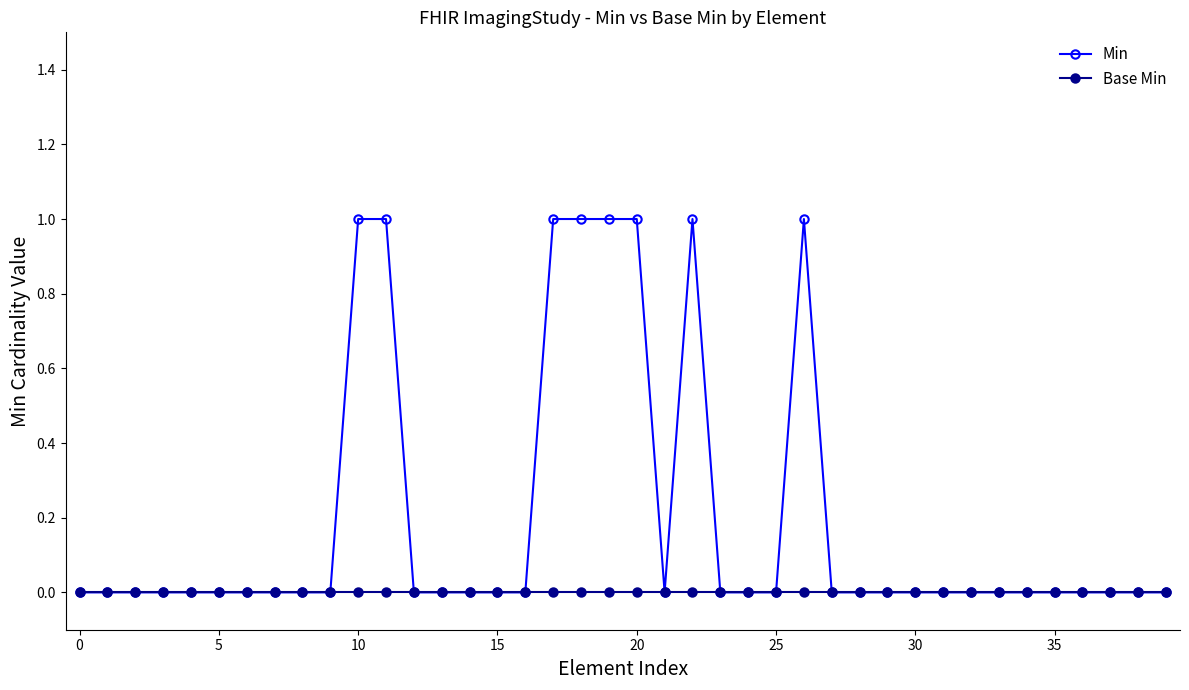

What is the difference between the maximum and minimum values in the Min series?

1